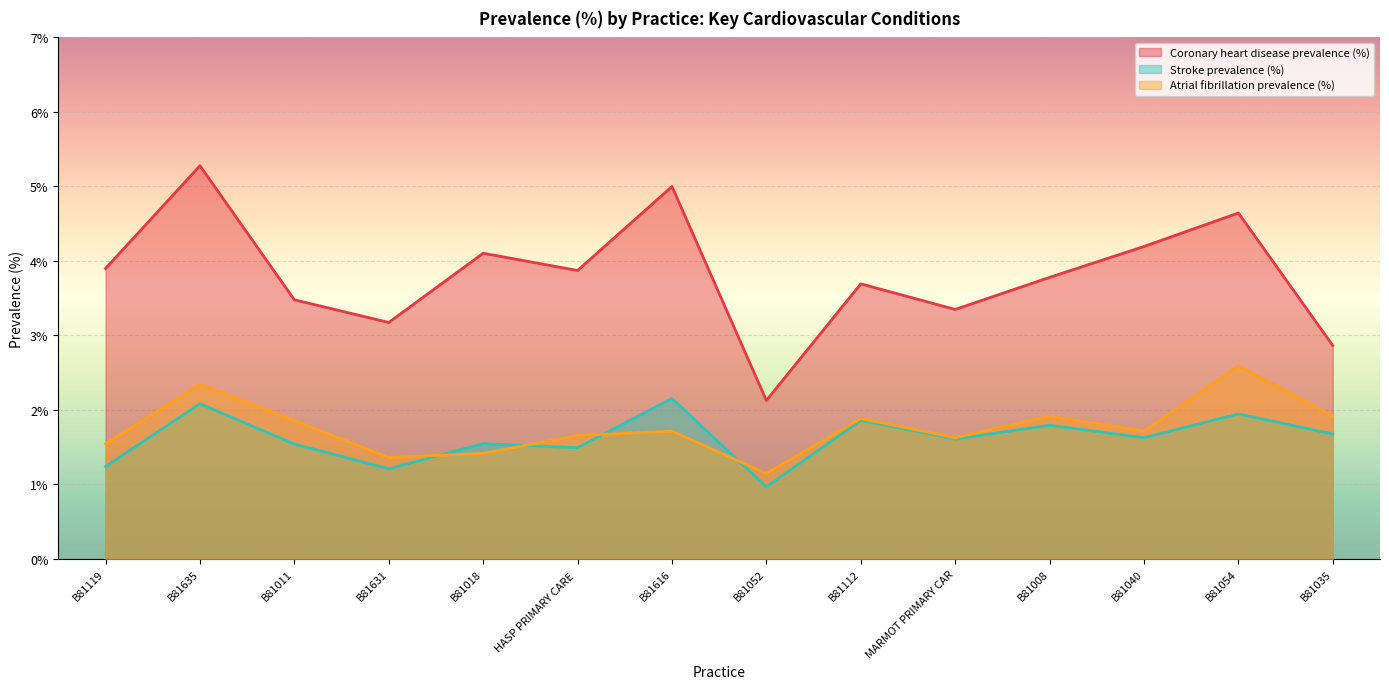

Is the value of Stroke prevalence (%) at B81040 greater than the value of Coronary heart disease prevalence (%) at B81616?

No